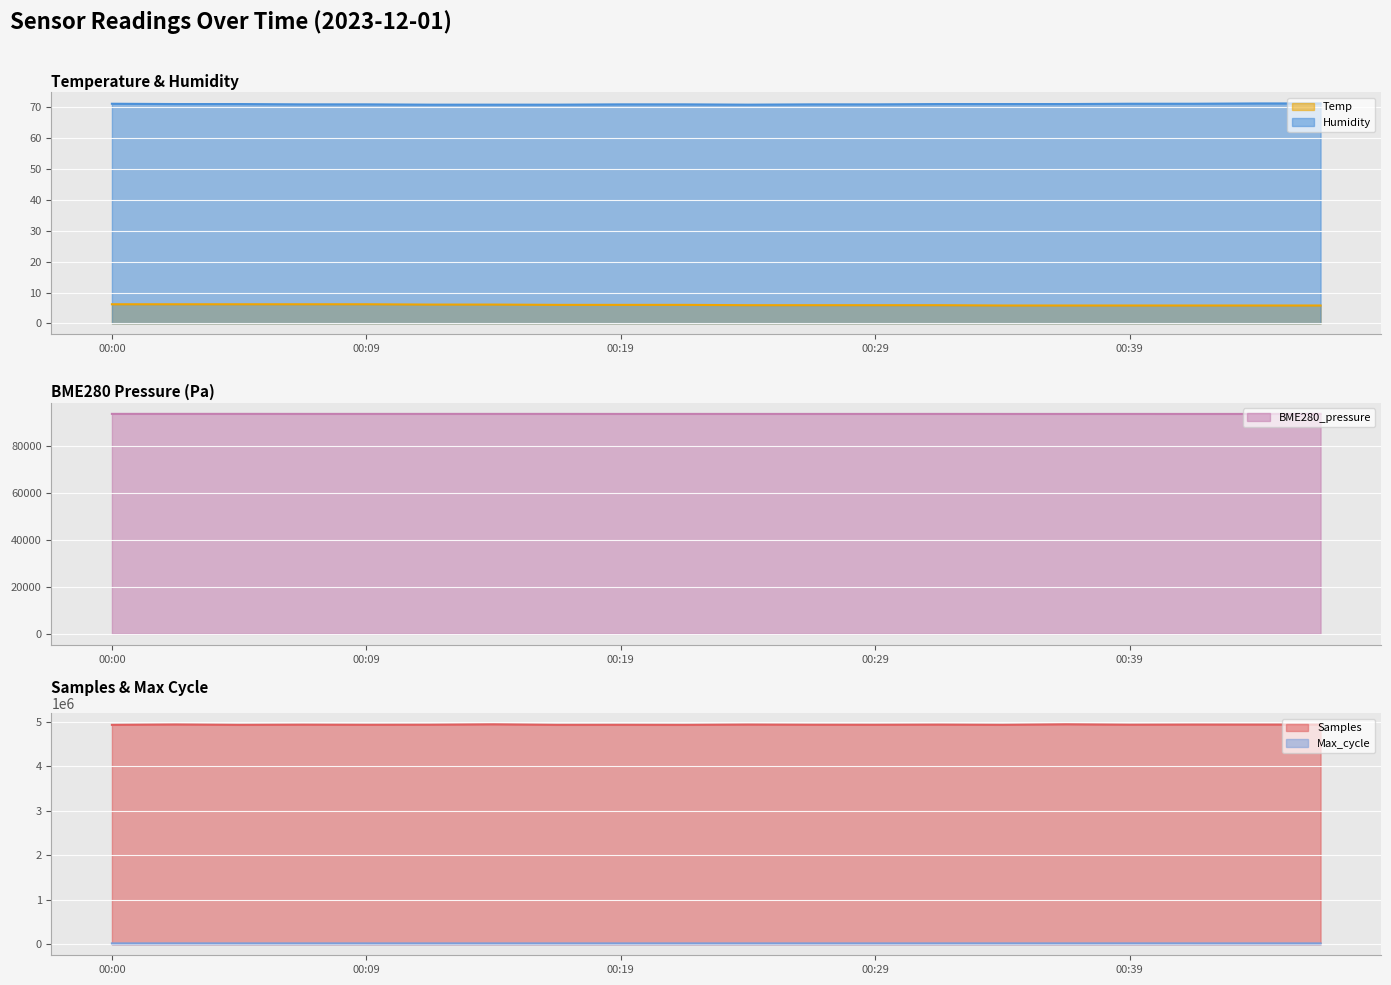

Which series has the widest spread of values?

Samples